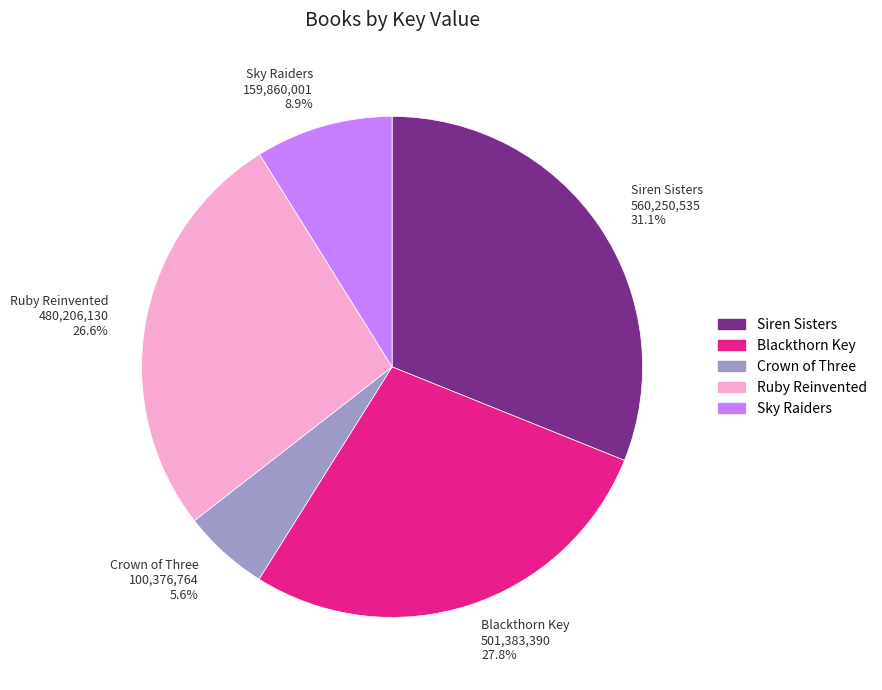

Do Crown of Three and Ruby Reinvented together represent more than half of the pie?

No